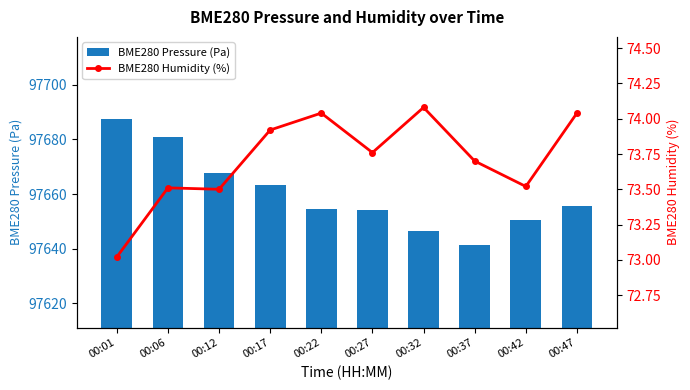

What are all the series names shown in the legend?

BME280 Pressure (Pa), BME280 Humidity (%)